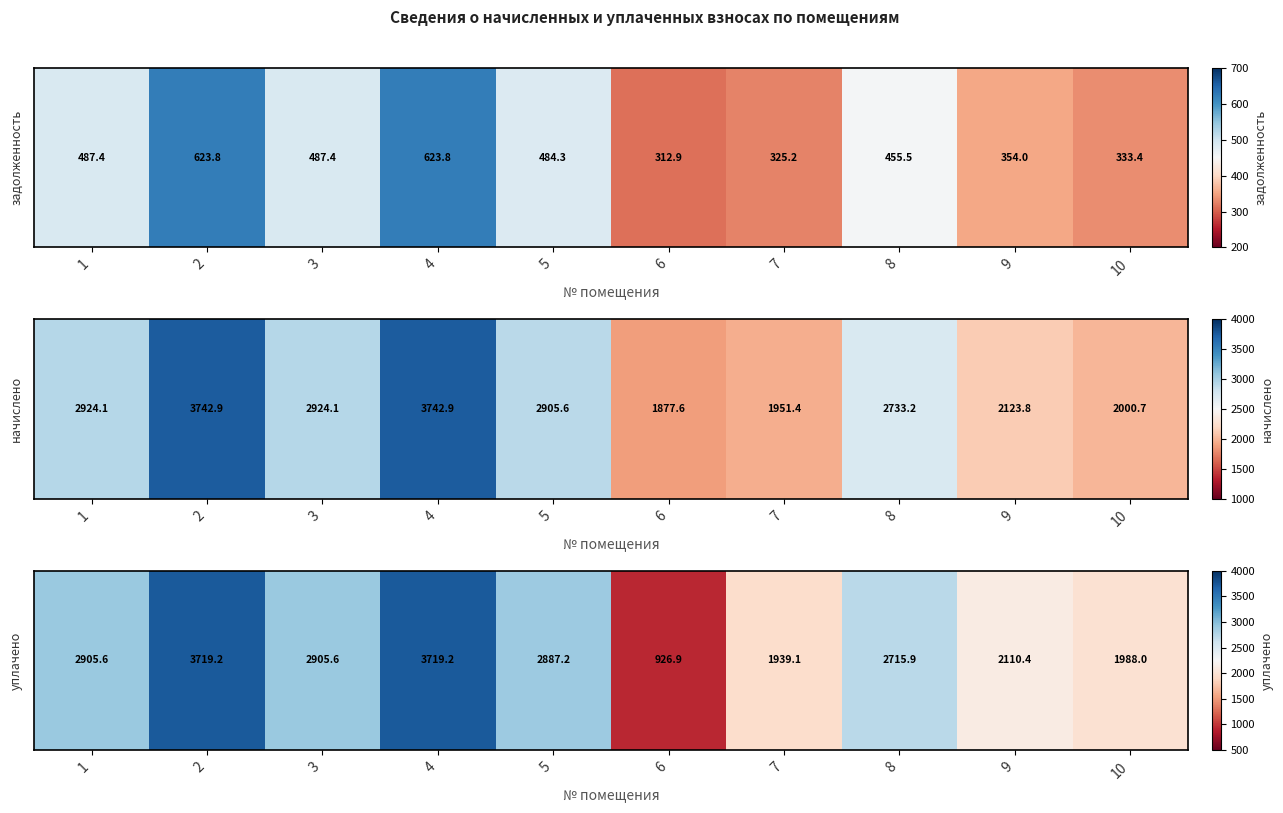

Read the value at 7.

1939.1